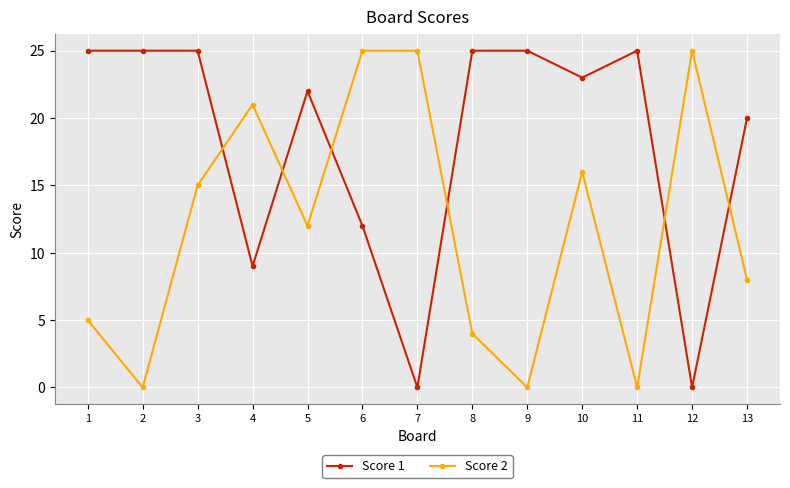

What is the greatest value displayed?

25